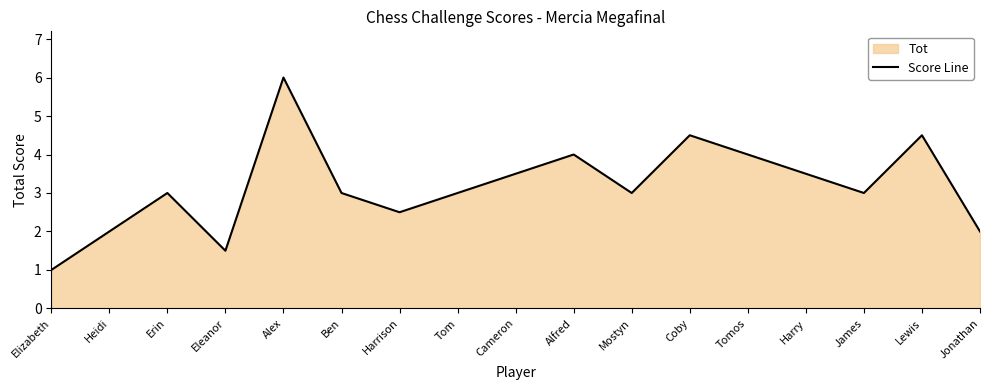

True or false: there are more than 1 points higher than both neighbors.

True